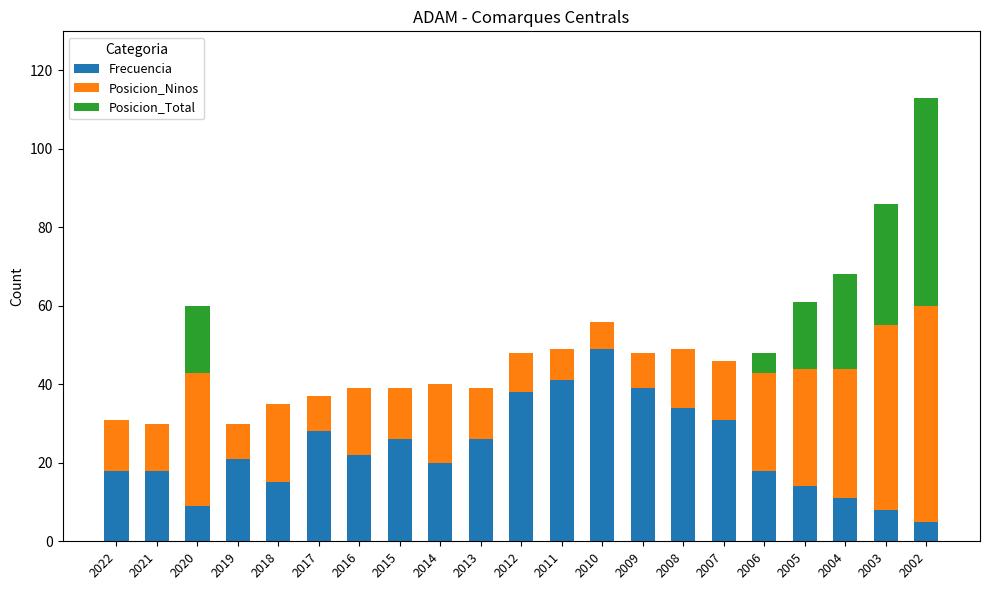

Which category has the highest value in the Frecuencia series?

2010